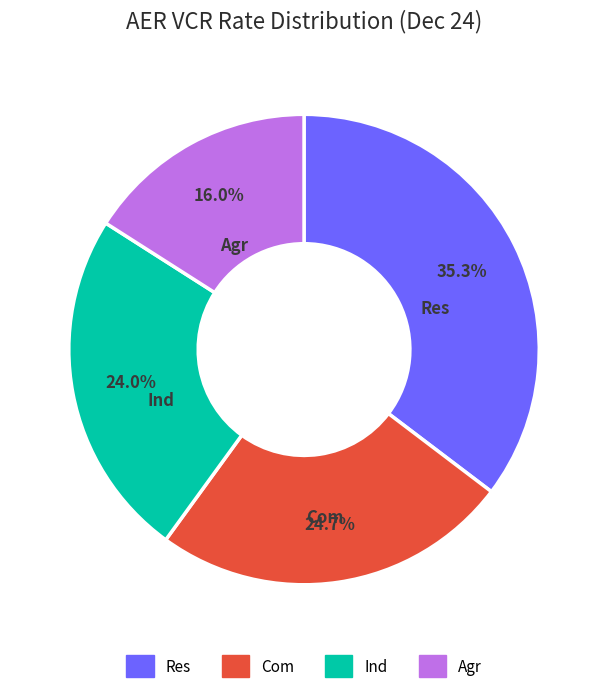

True or false: Res accounts for 35% of the total.

True